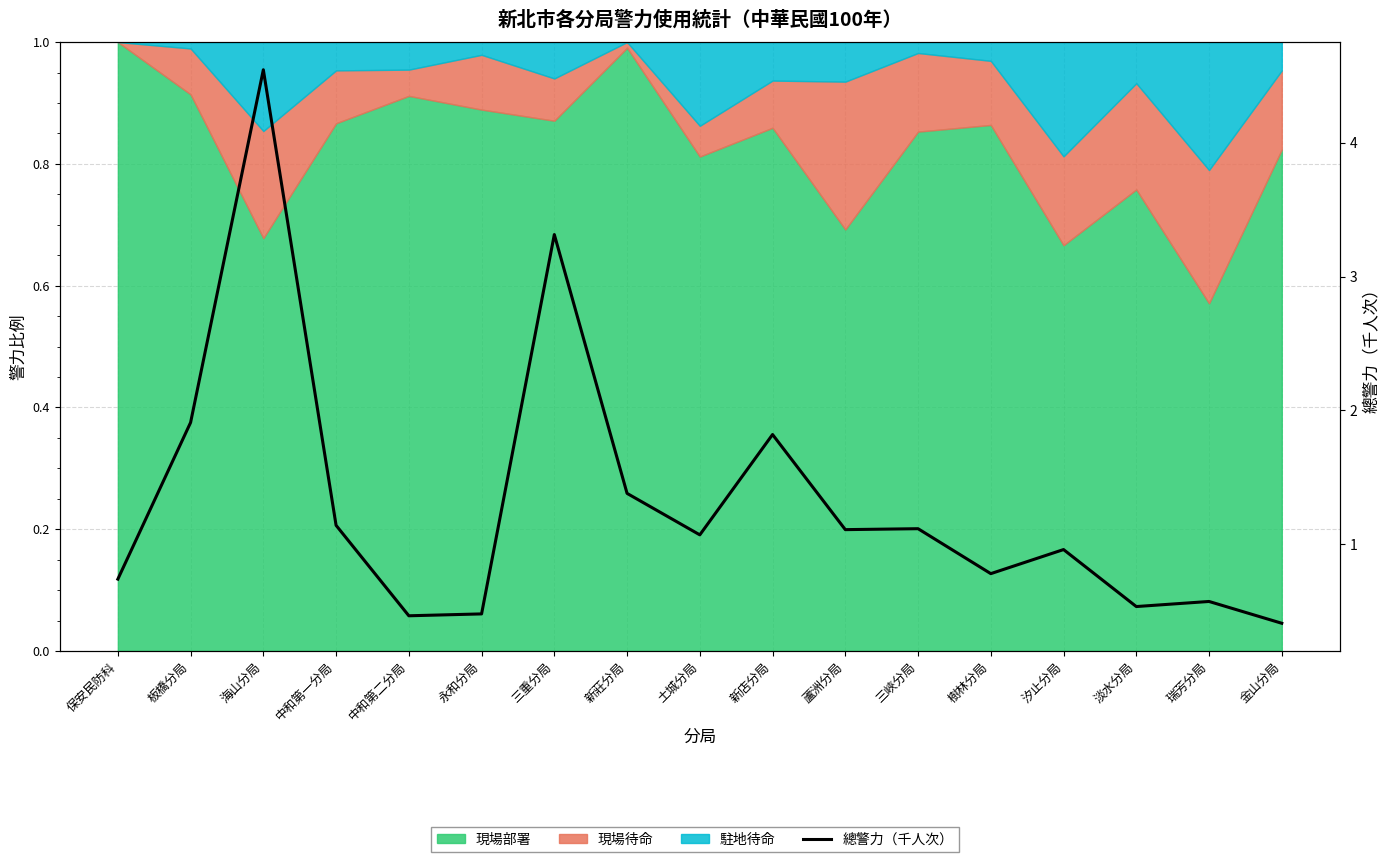

What is the label of the 13th point from the left?

樹林分局